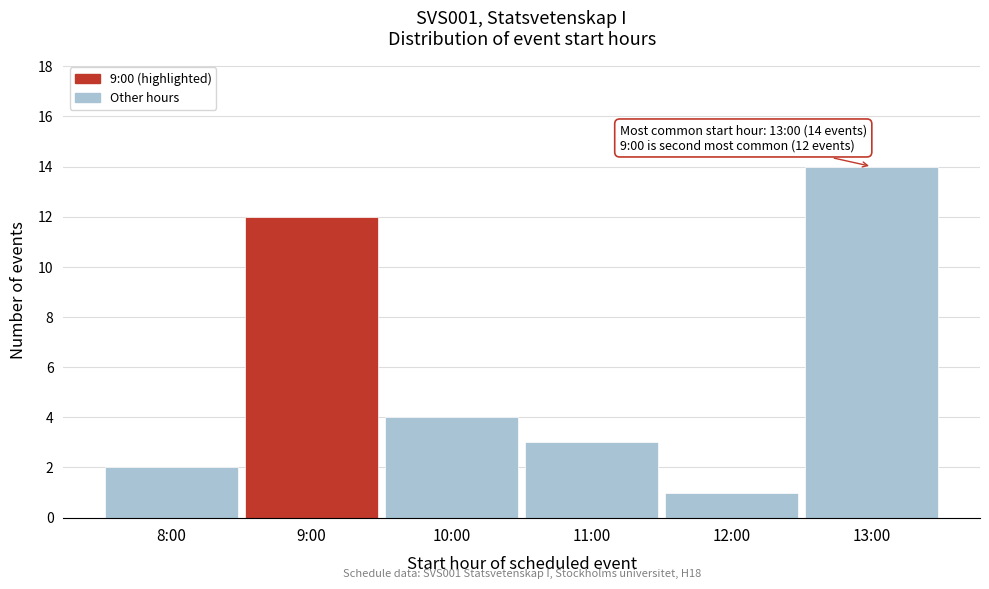

Reading left to right, transcribe all the data shown in this chart.

8:00=2	9:00=12	10:00=4	11:00=3	12:00=1	13:00=14